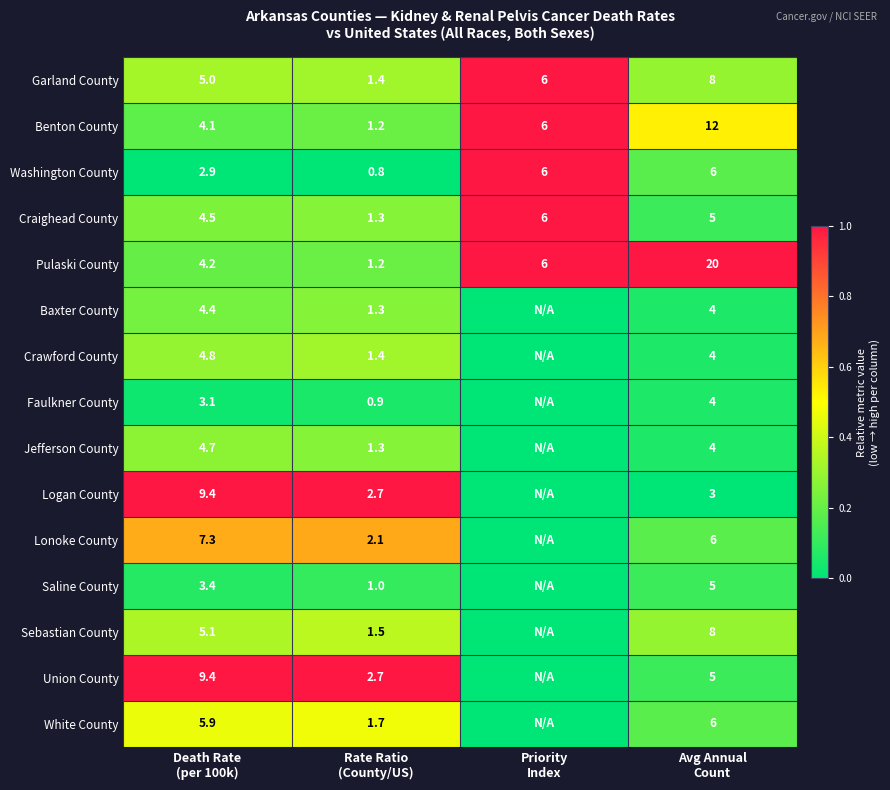

Which series changed the most between Rate Ratio
(County/US) and Avg Annual
Count?

Pulaski County